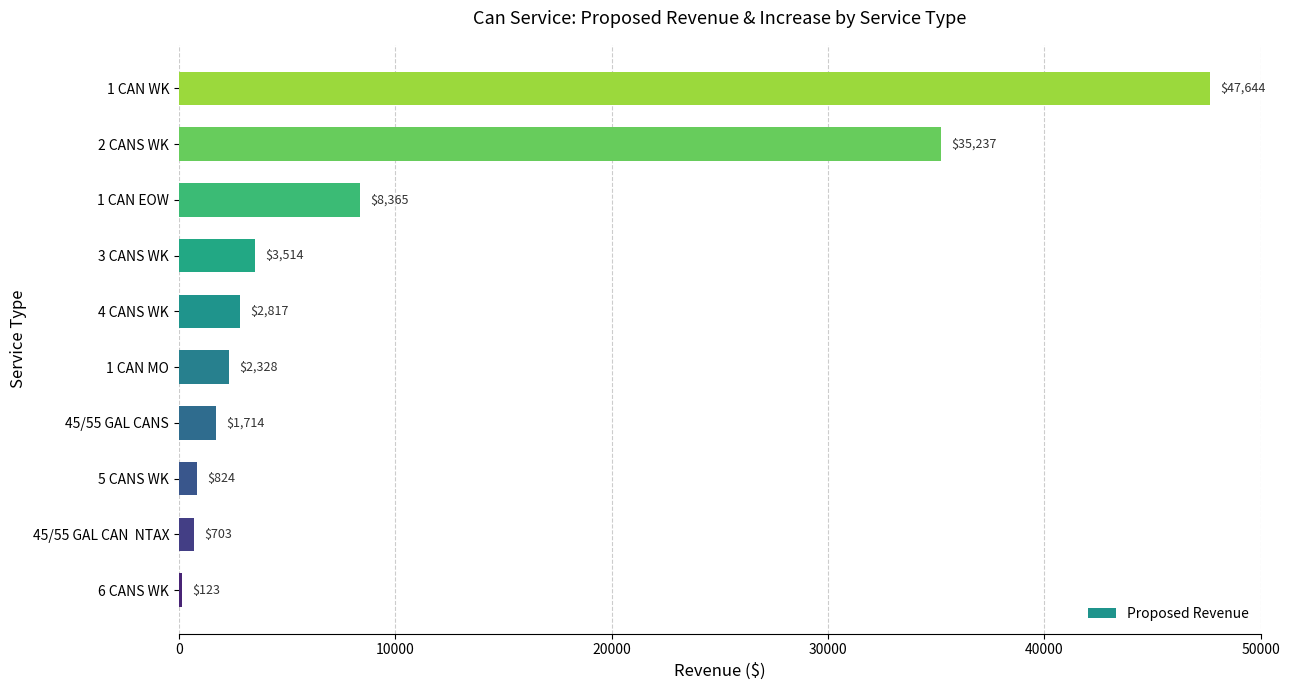

The chart shows a value of 2817.1 at 4 CANS WK. True or false?

True